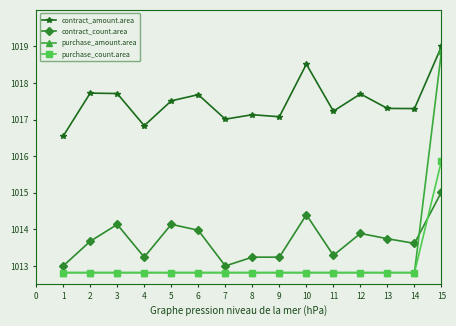

The value of contract_amount.area at 13 is 1730.9. True or false?

False